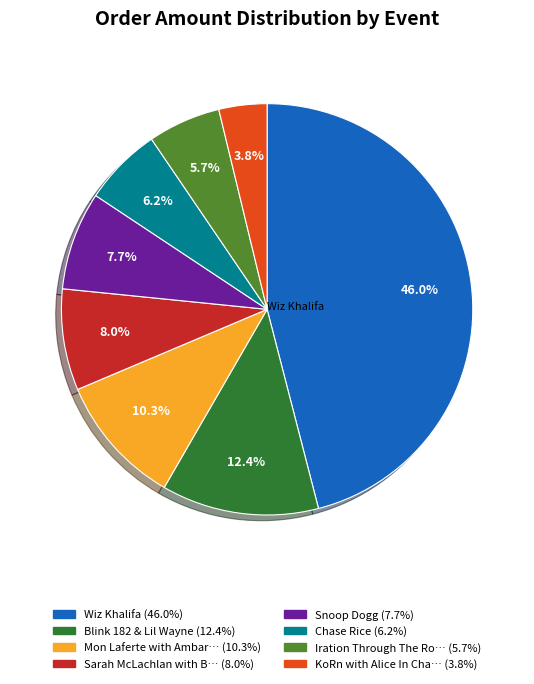

Does any single category account for the majority?

No